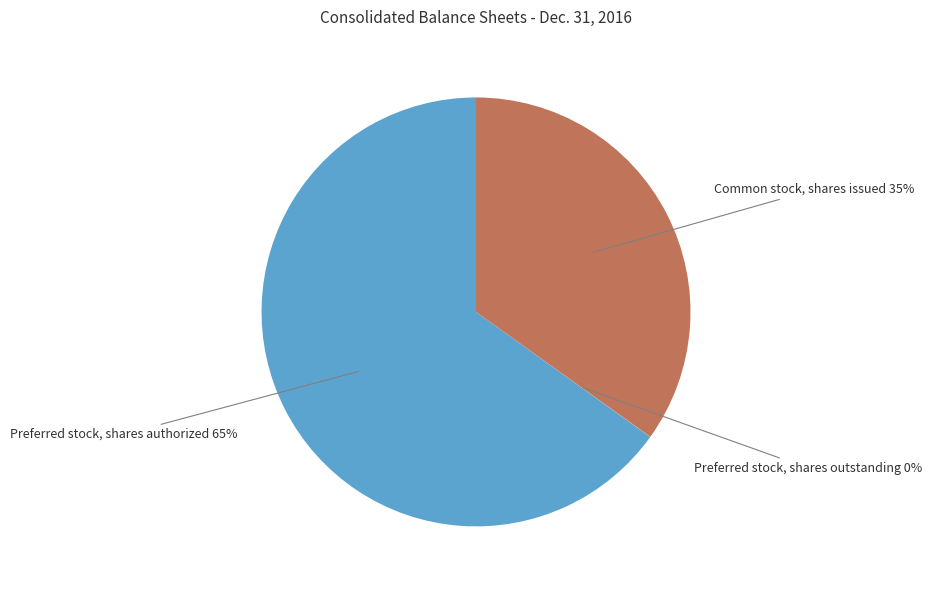

Is there any slice that represents more than half of the pie?

Yes